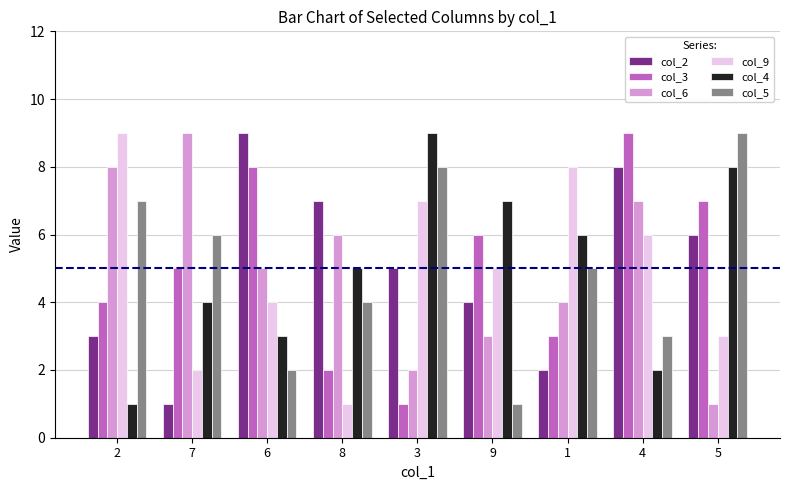

How many data points does each series have?

9